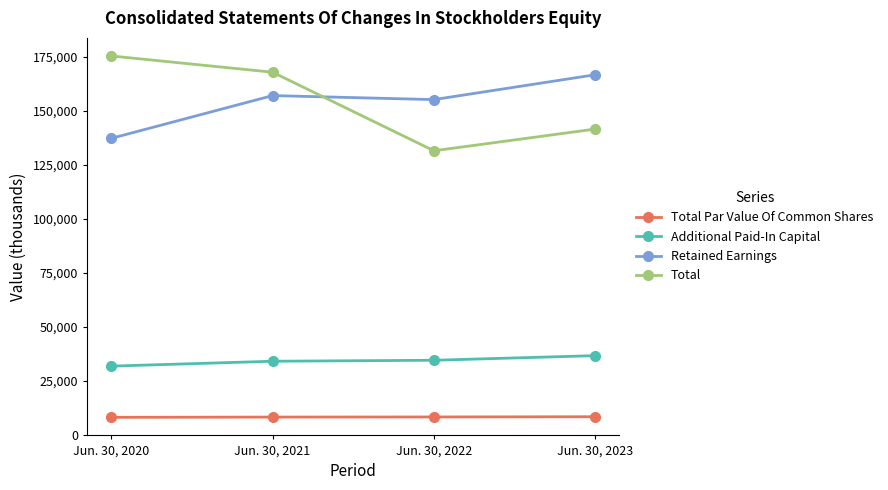

True or false: Additional Paid-In Capital has more than 2 points higher than both neighbors.

False